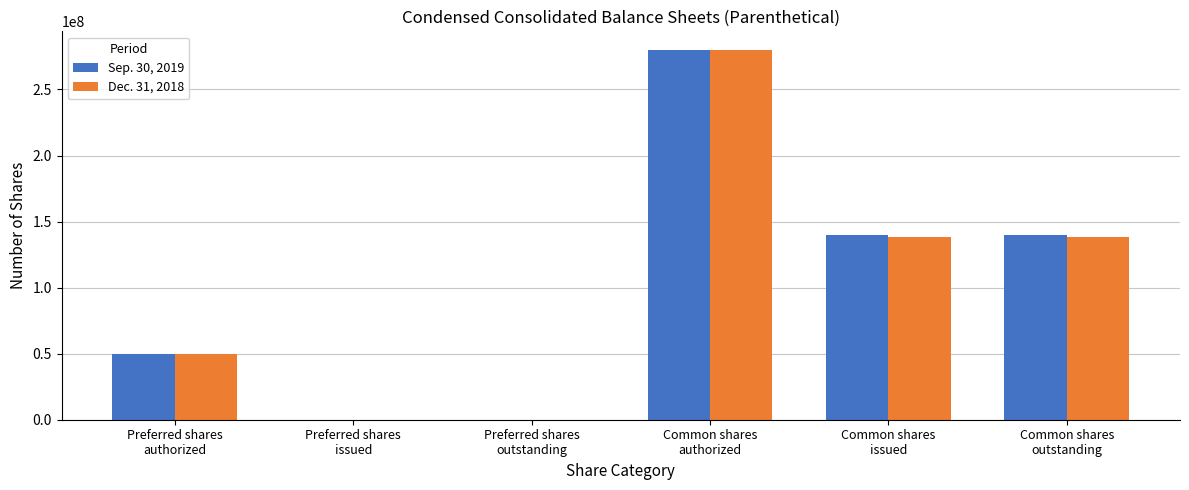

What is the maximum value shown in the chart?

280000000